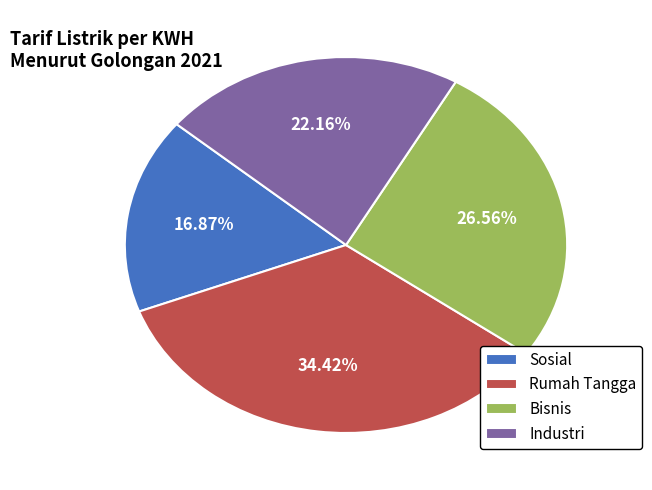

Which has a higher value, Bisnis or Sosial?

Bisnis